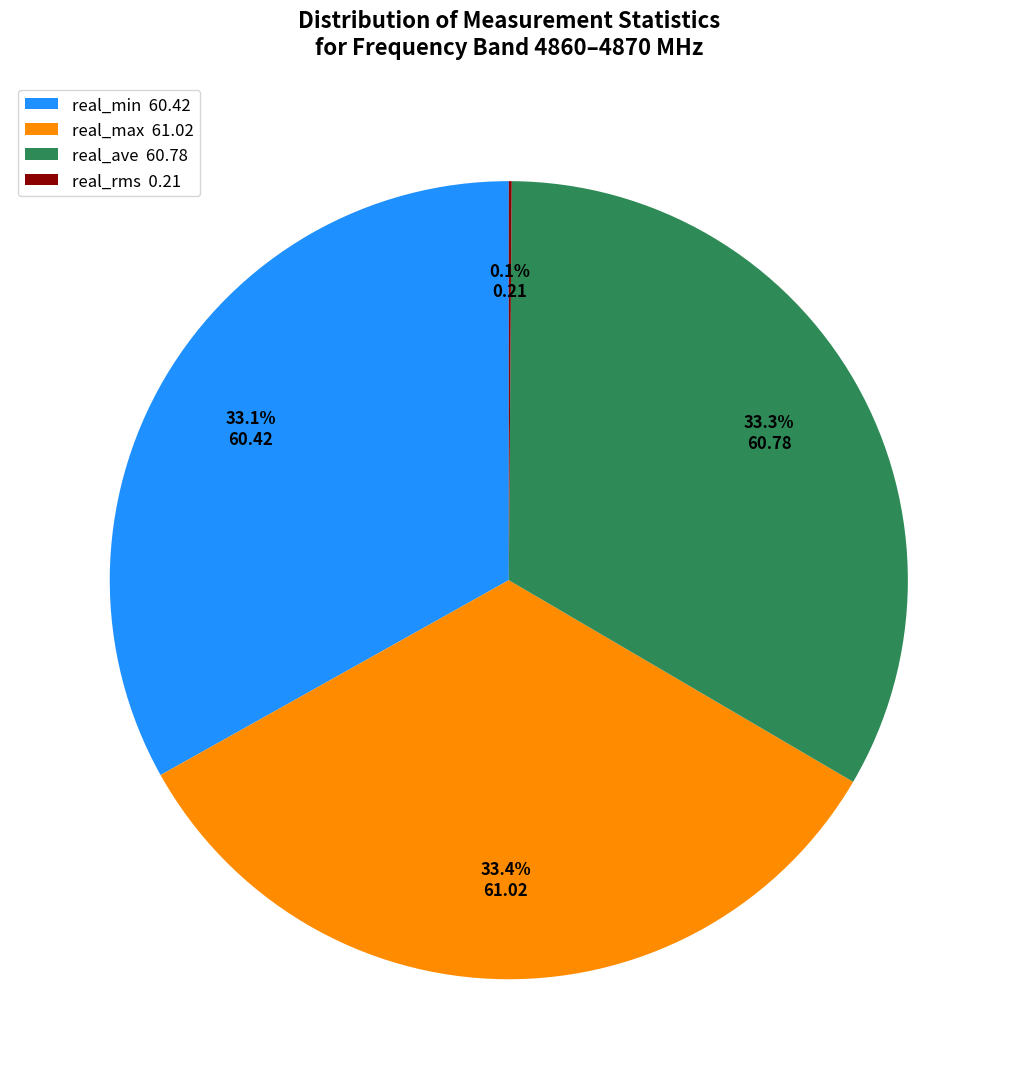

Does any single category account for the majority?

No